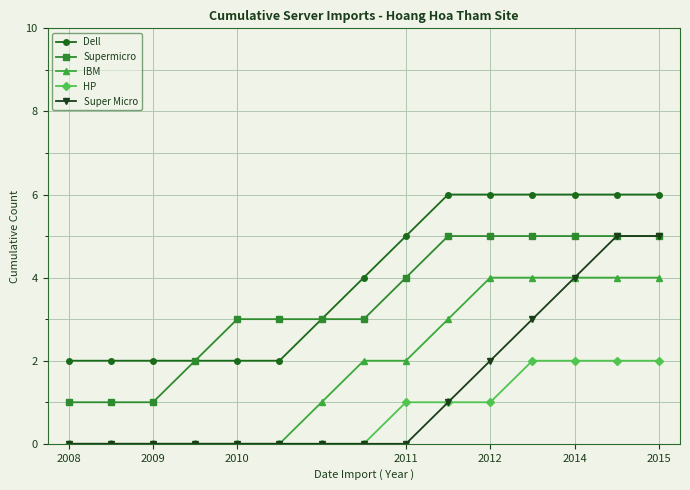

Which series has the largest total across all categories?

Dell